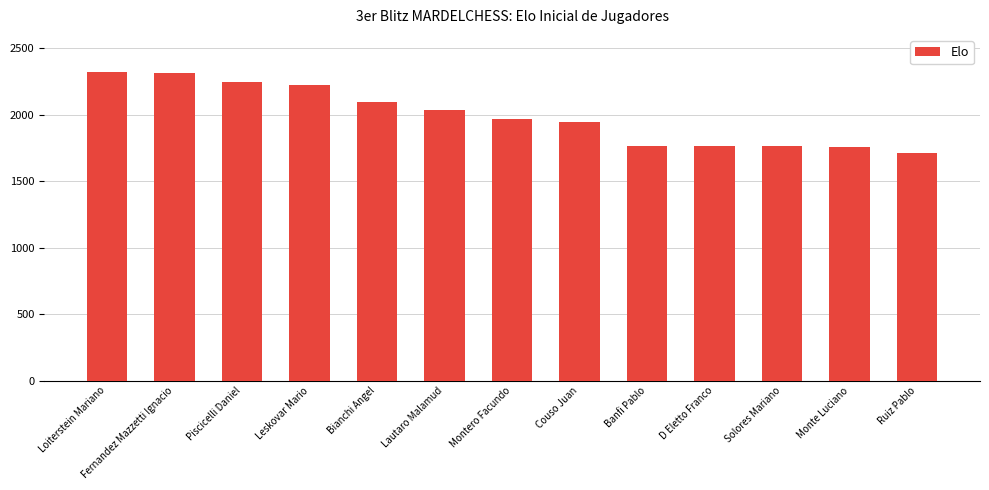

True or false: the data shows 1971 at Montero Facundo.

True